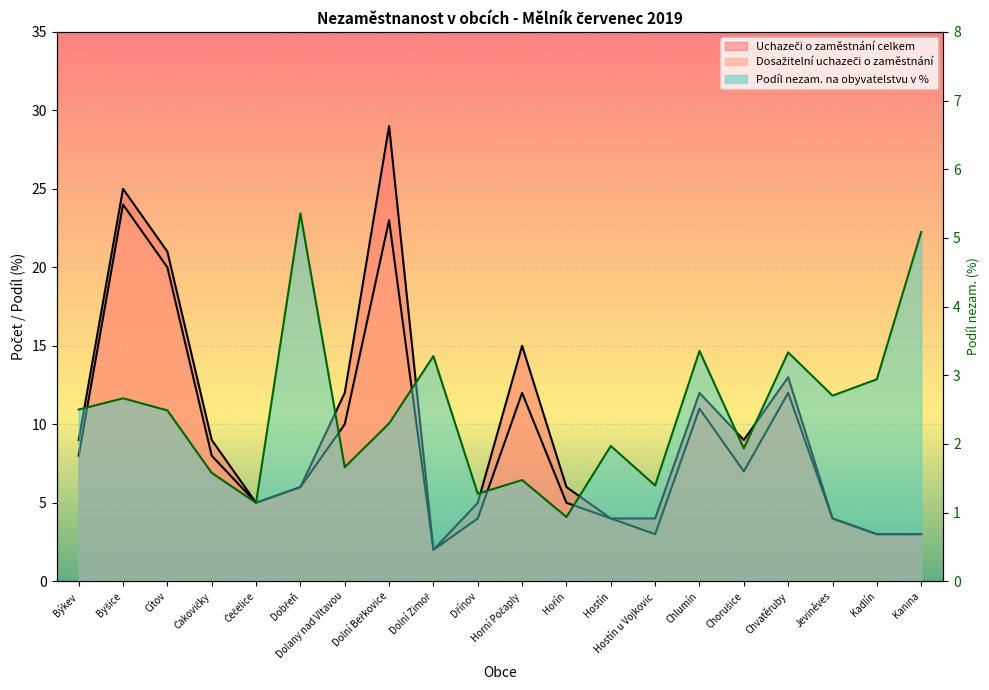

Rank the series by their maximum value, from lowest to highest.

Podíl nezam. na obyvatelstvu v %, Dosažitelní uchazeči o zaměstnání, Uchazeči o zaměstnání celkem